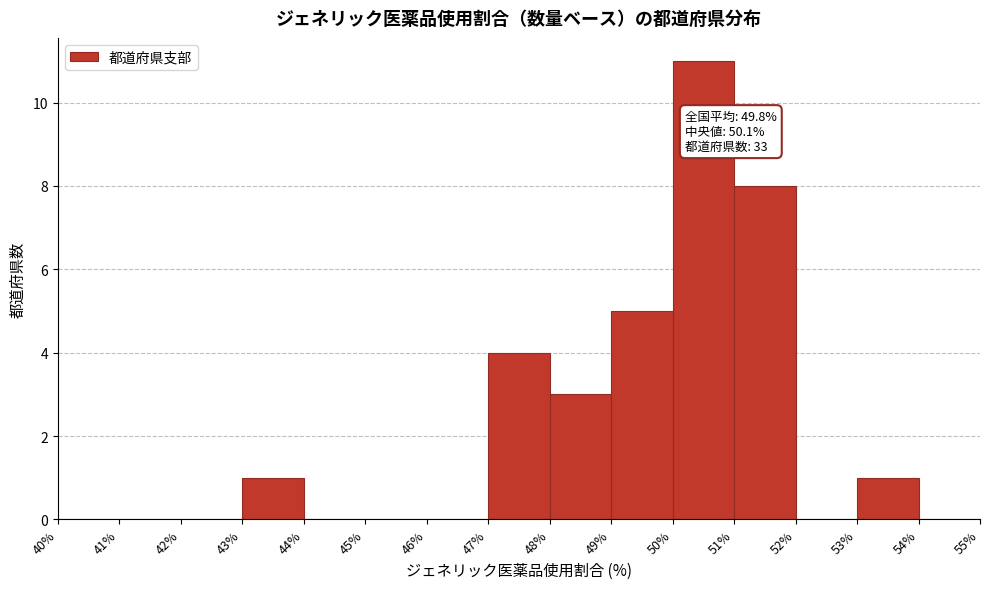

Which range on the x-axis has the tallest bar?

50% to 51%